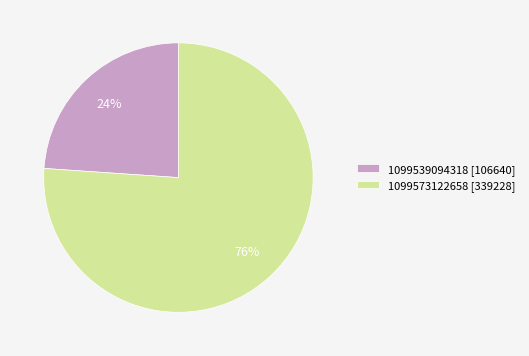

To the nearest percent, what portion does 1099539094318 represent?

24%